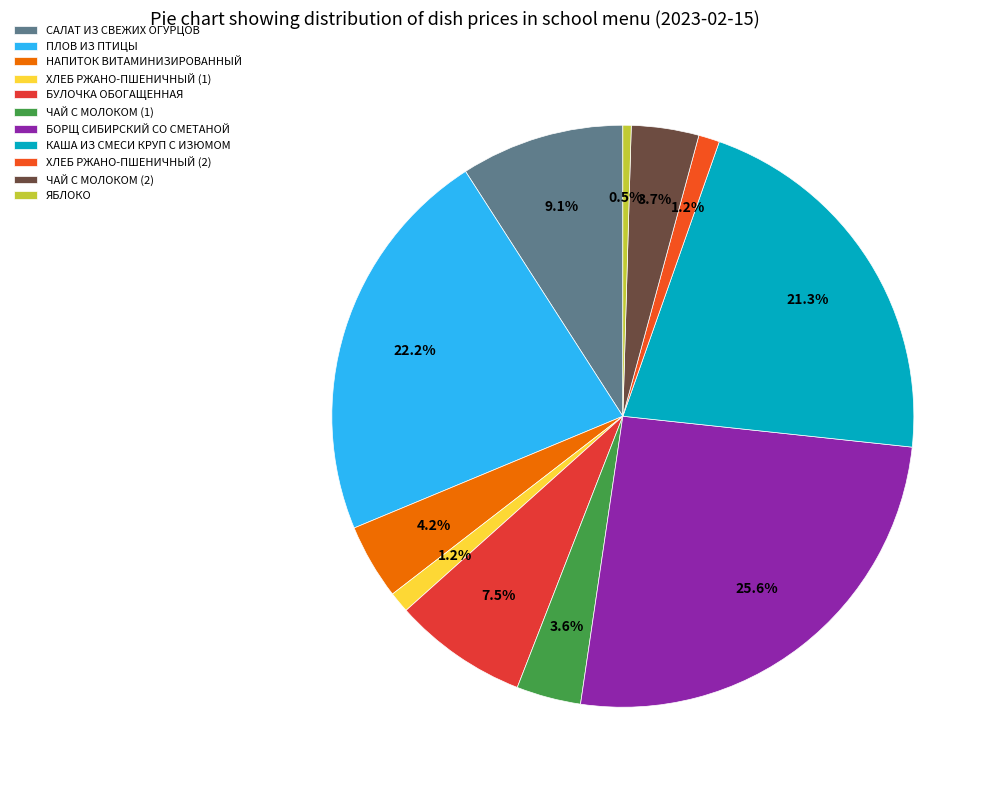

Is it true that ЧАЙ С МОЛОКОМ (1) is 14% of the pie?

False